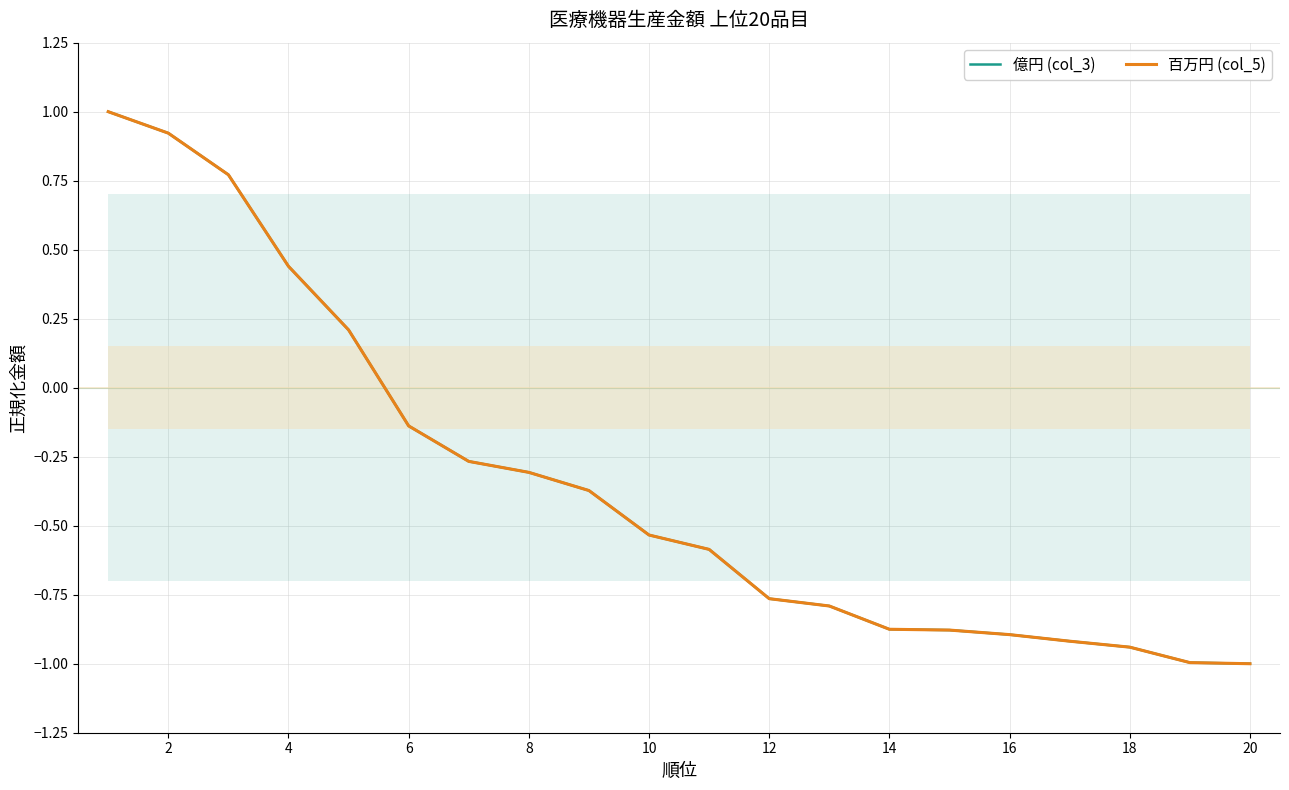

What is the minimum value shown in the chart?

-1.0